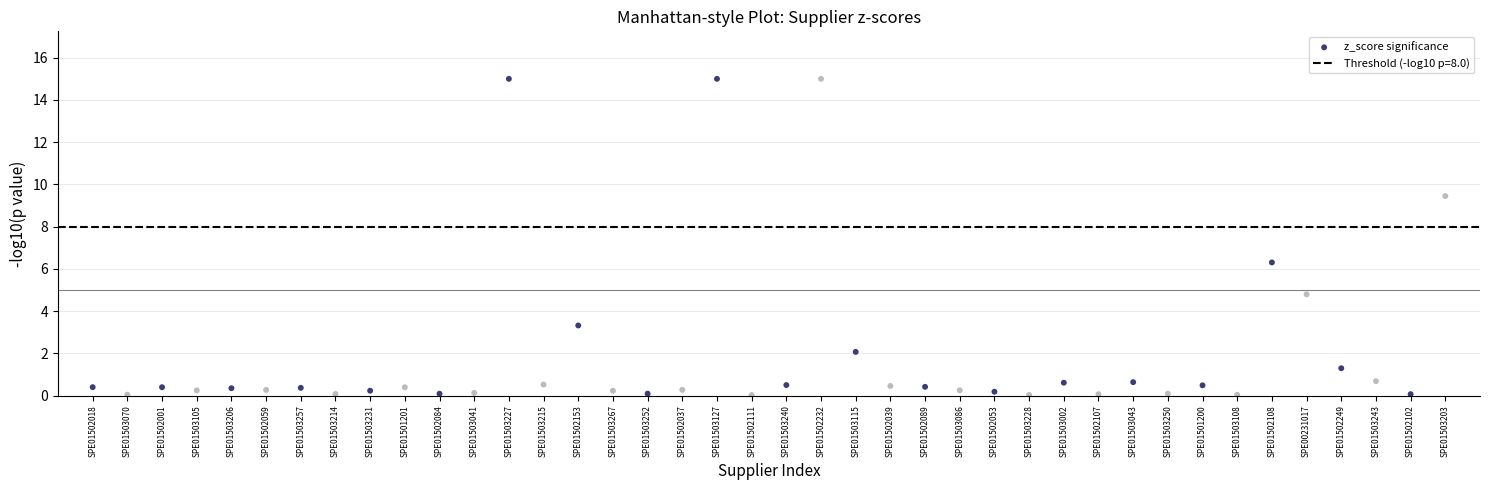

What Y value in the scatter plot is closest to 7?

6.3